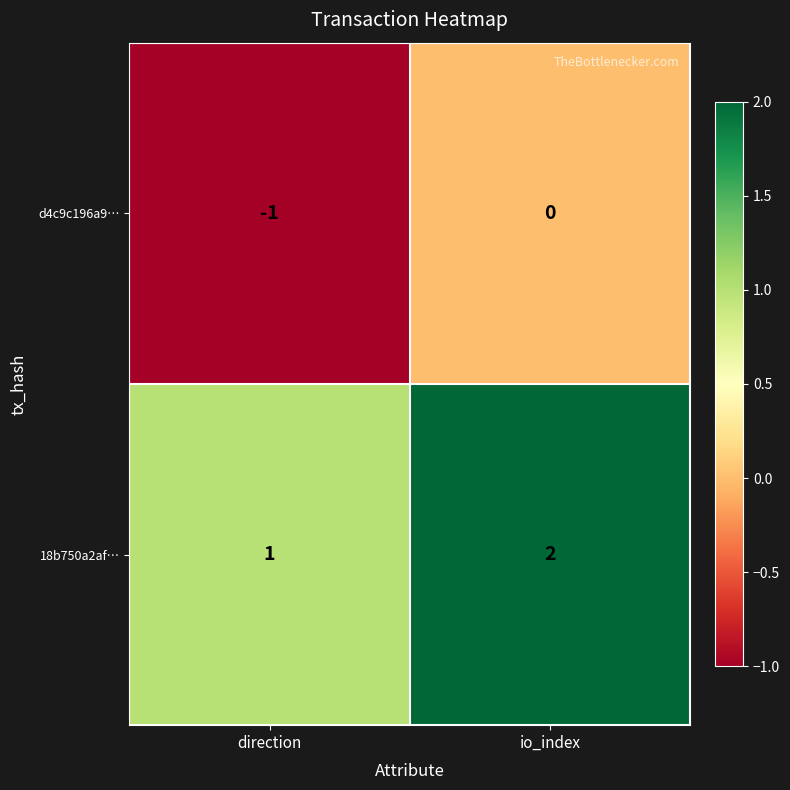

What is the sum of all 18b750a2af… values?

3